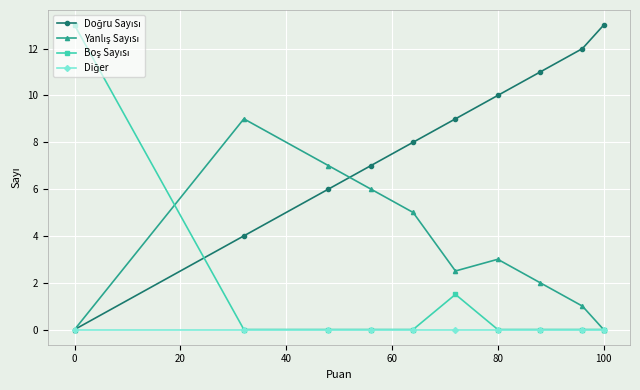

What is the greatest value displayed?

13.0